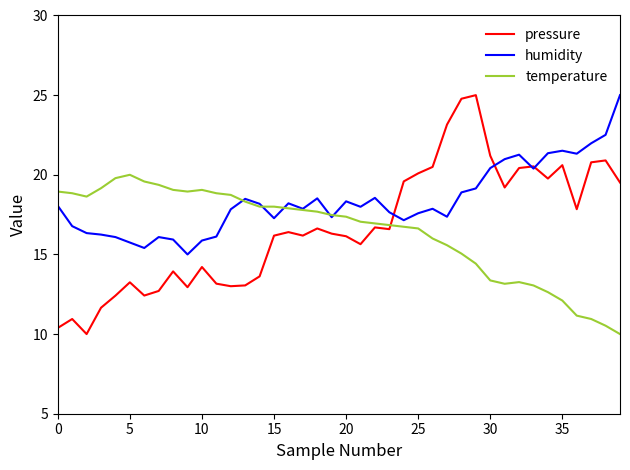

What is the maximum value shown in the chart?

25.0